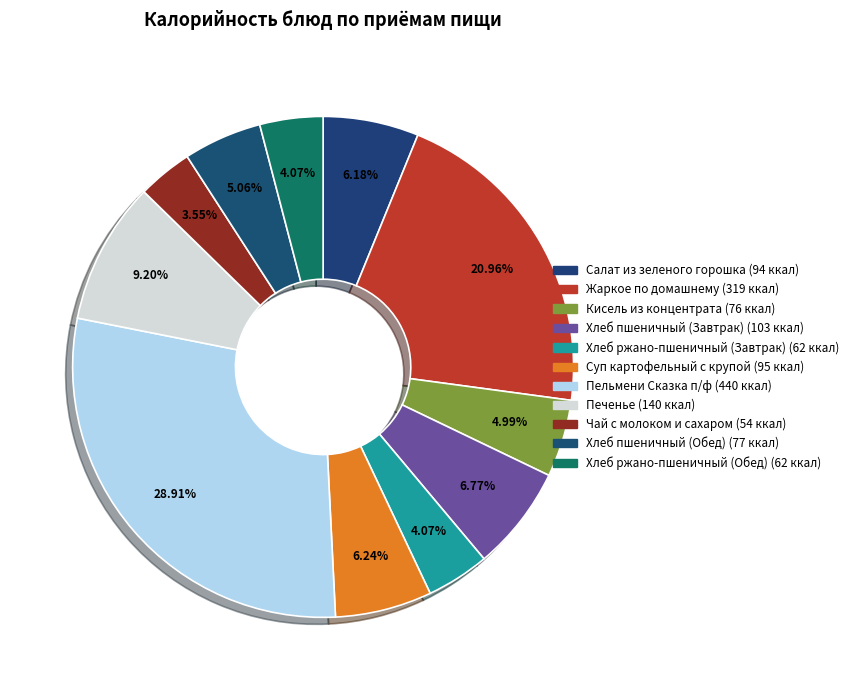

What percentage is the Хлеб пшеничный (Завтрак) slice, to the nearest percent?

7%